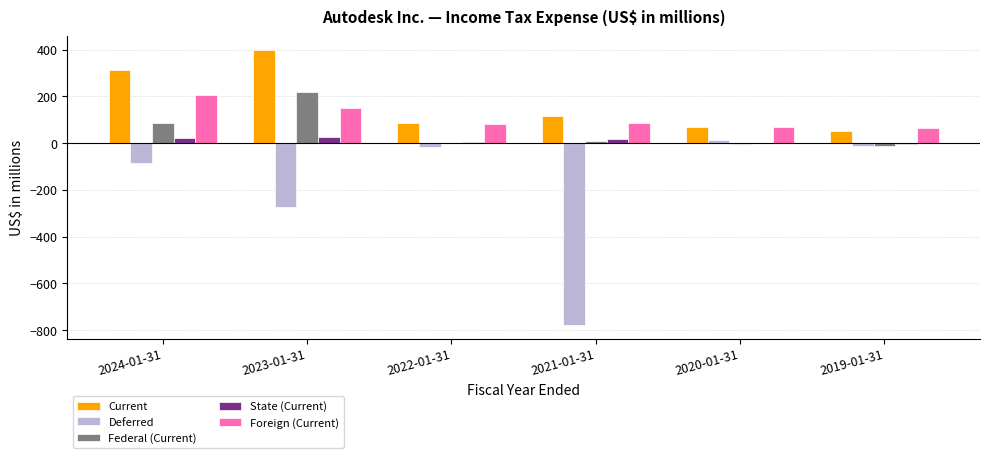

At which label is Federal (Current) closest to 103?

2024-01-31